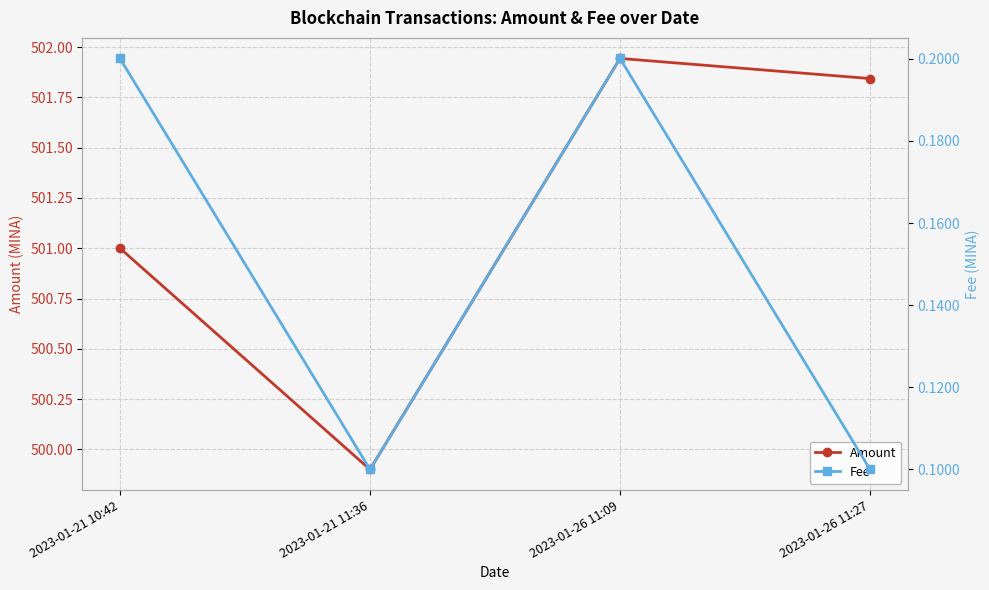

Rank the series by their average value, from highest to lowest.

Amount, Fee